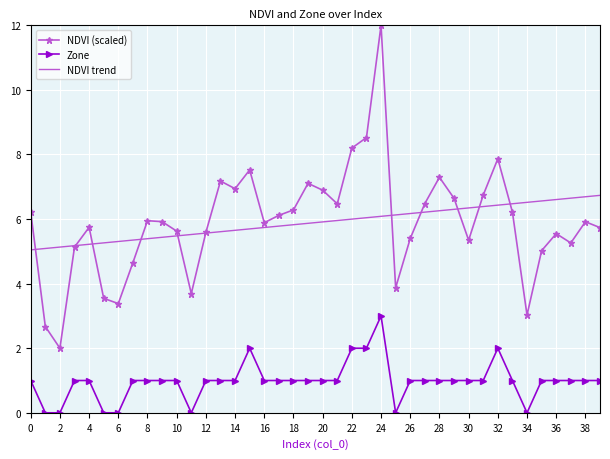

True or false: NDVI (scaled) and Zone intersect in this chart.

False